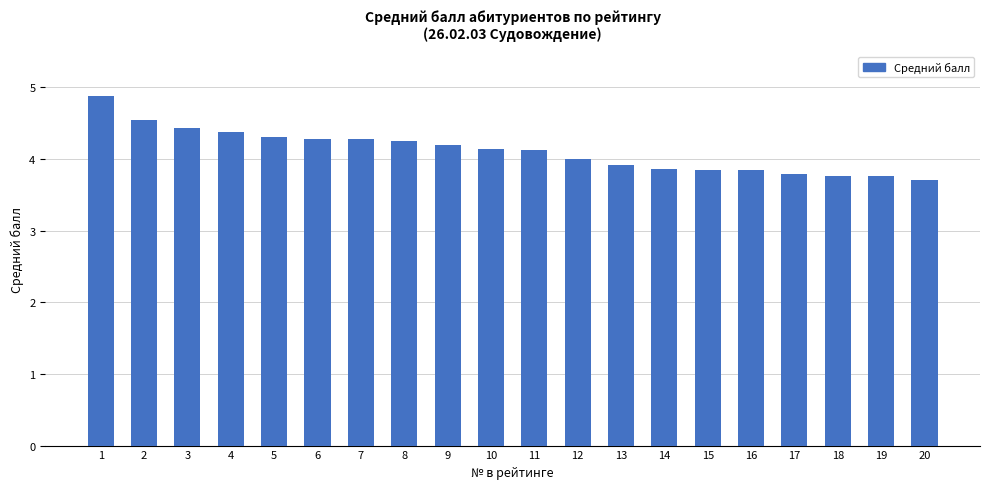

What is the average value?

4.1